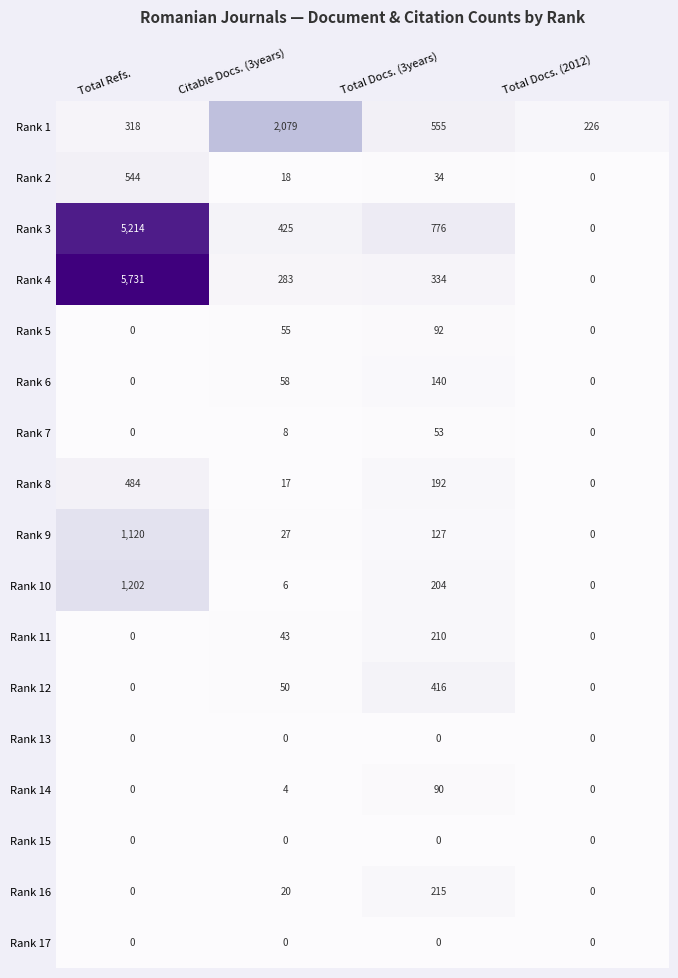

Is it true that Rank 2 equals 171 at Total Refs.?

False